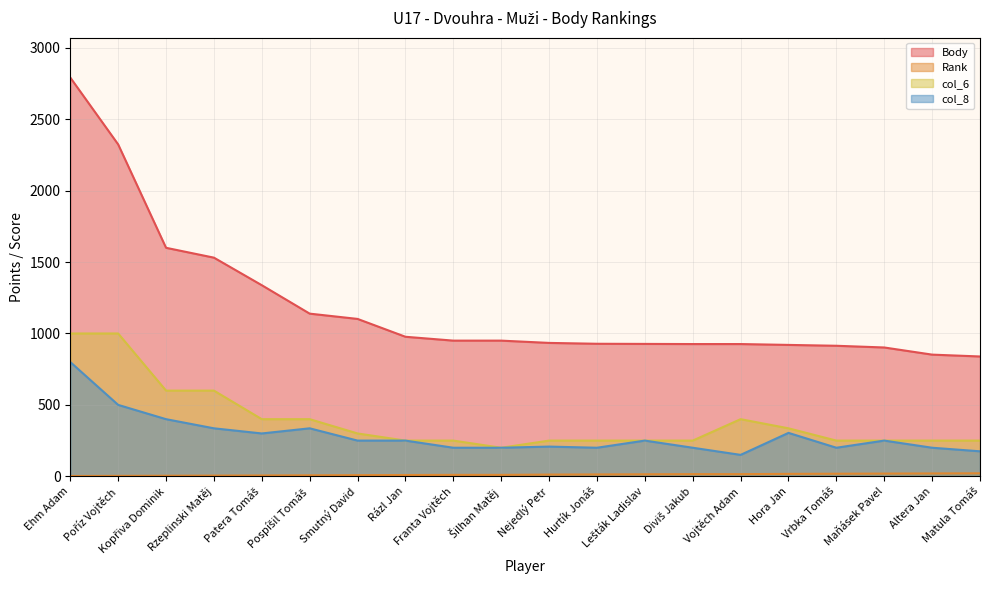

In col_8, how many points are lower than both neighbors (excluding endpoints)?

4